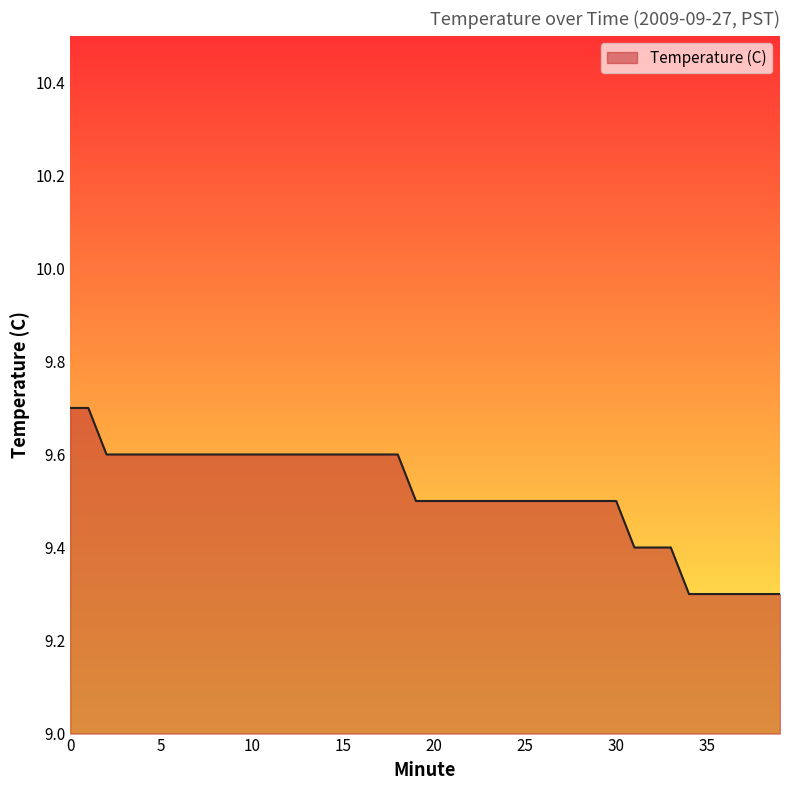

What is the difference between the maximum and minimum values?

0.4